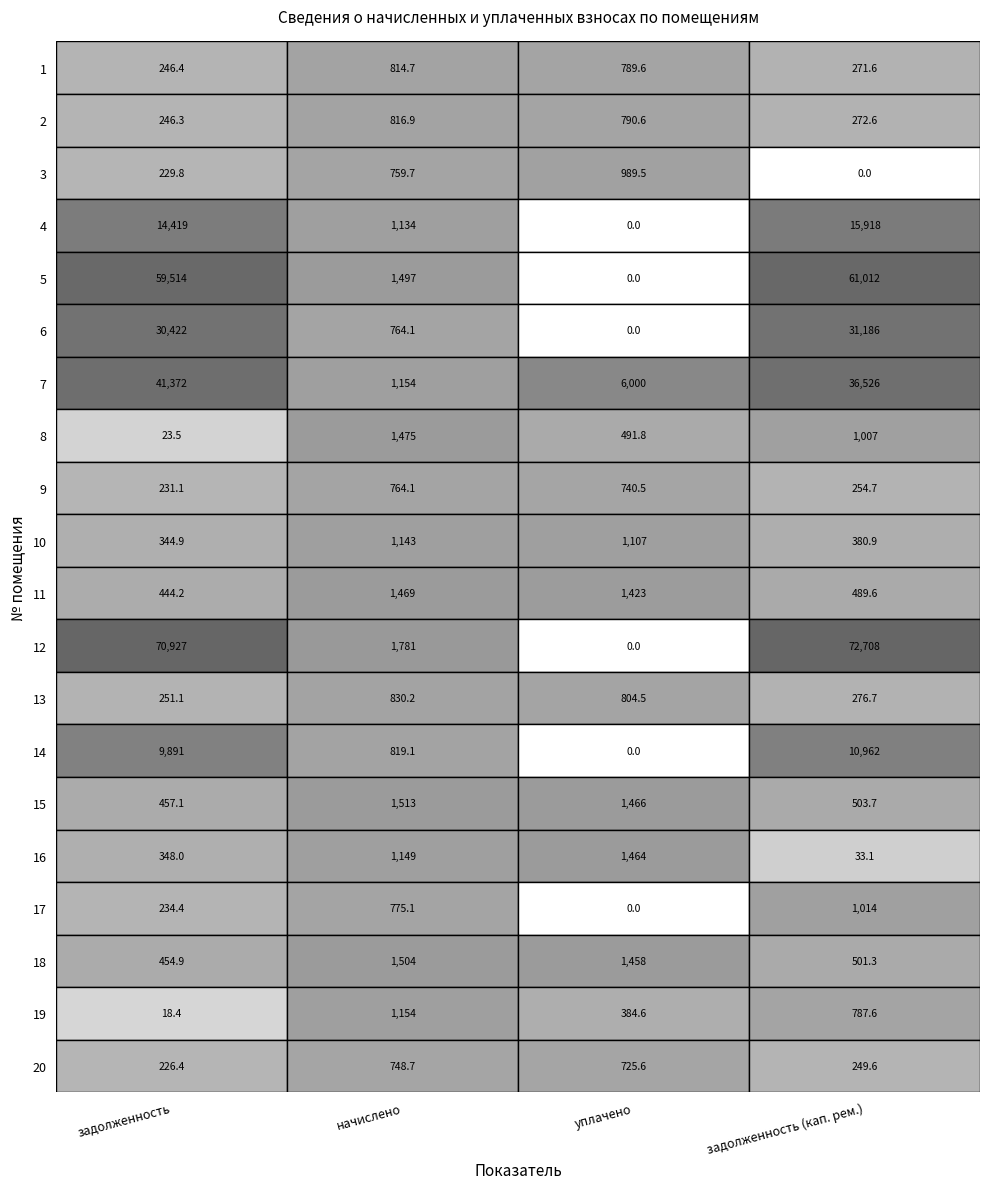

The value of задолженность (кап. рем.) at 11 is 489.6. True or false?

True